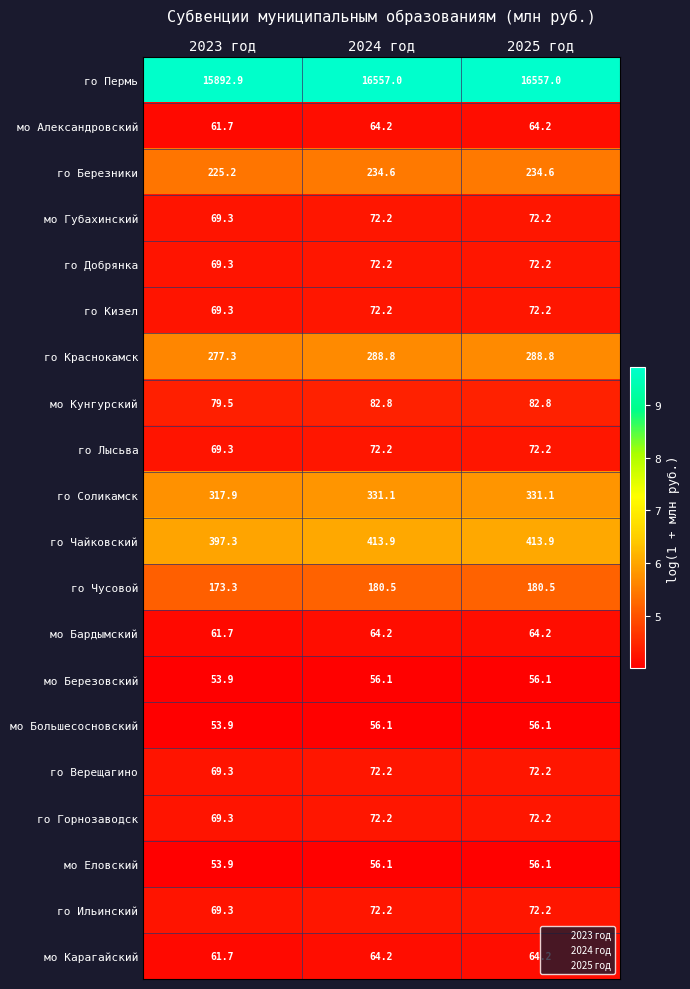

What is the greatest value displayed?

16557.0